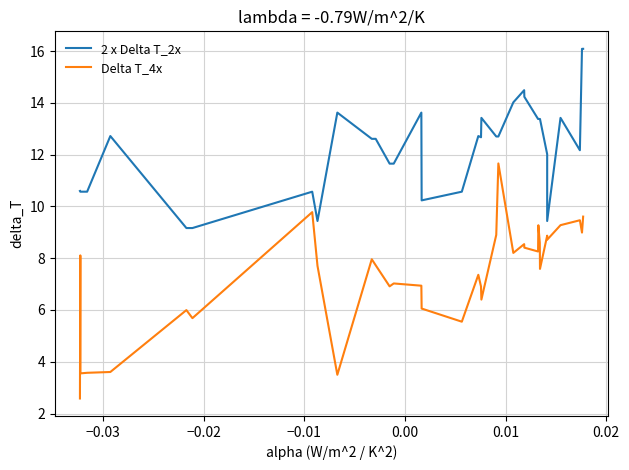

Where does the Delta T_4x series first go above 7?

−0.03